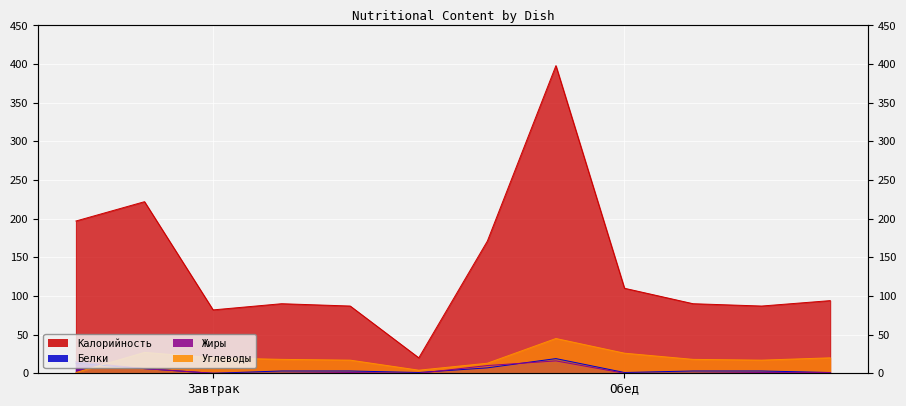

How many times do Углеводы and Жиры cross each other?

1